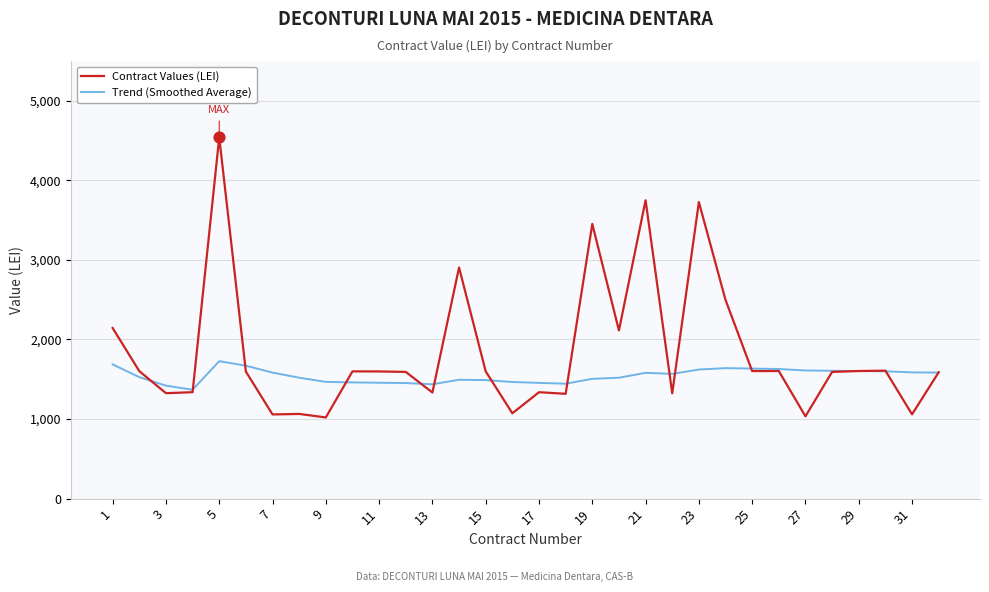

Which series has the largest range (max minus min)?

Contract Values (LEI)